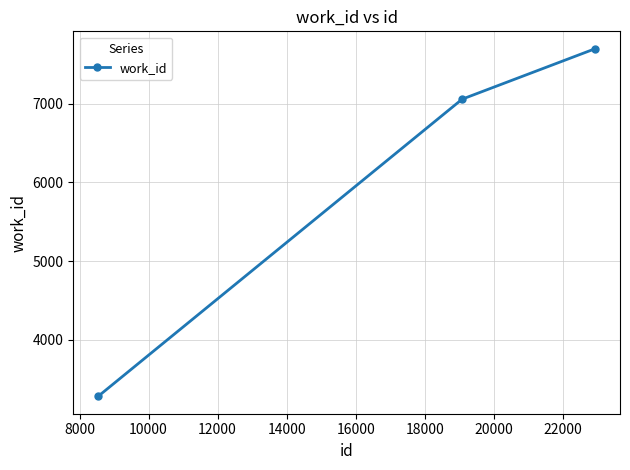

How many series are shown in this chart?

1